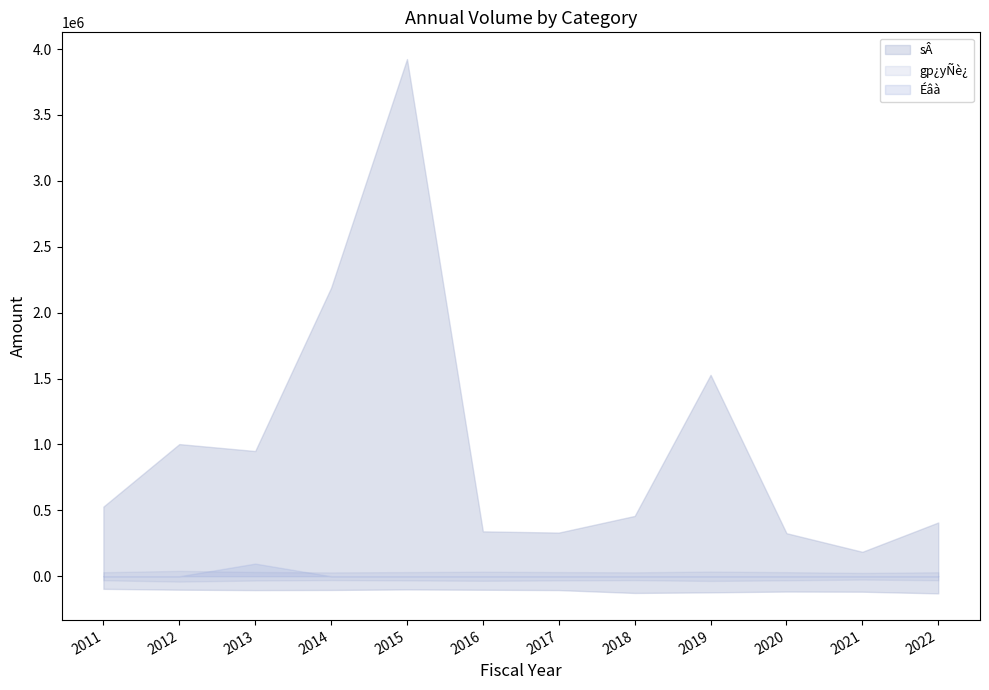

Which category has the lowest value in the gp¿yÑè¿ series?

2021